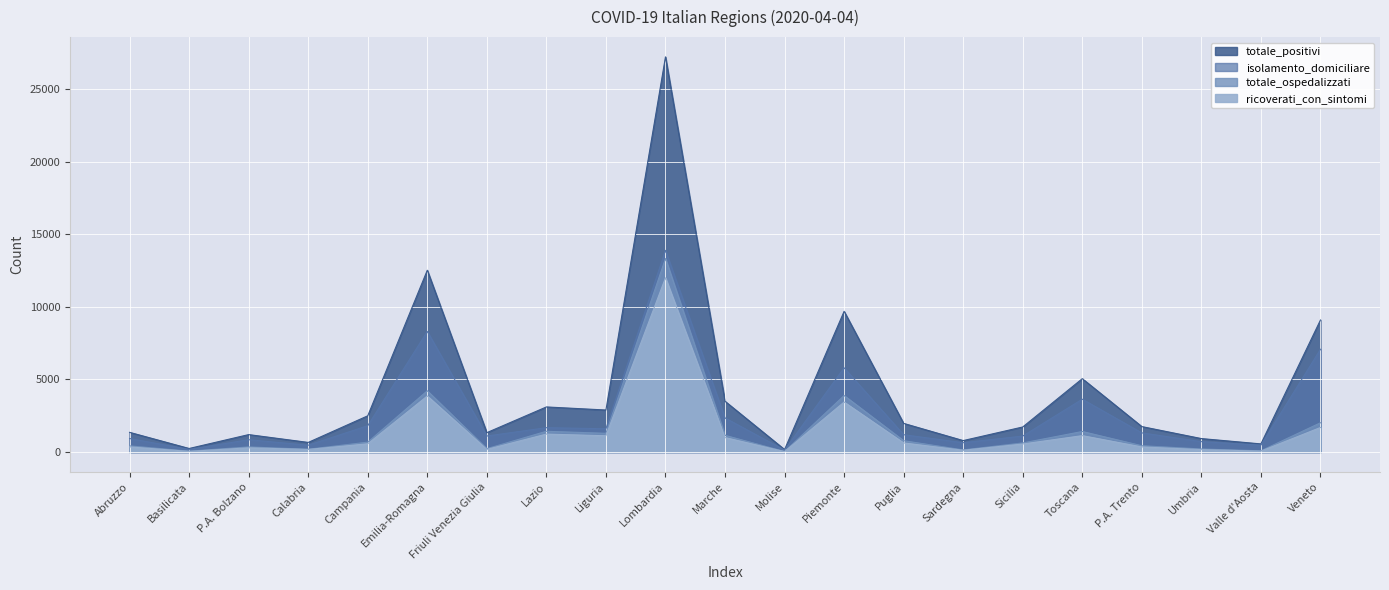

What is the maximum value for totale_positivi?

27220